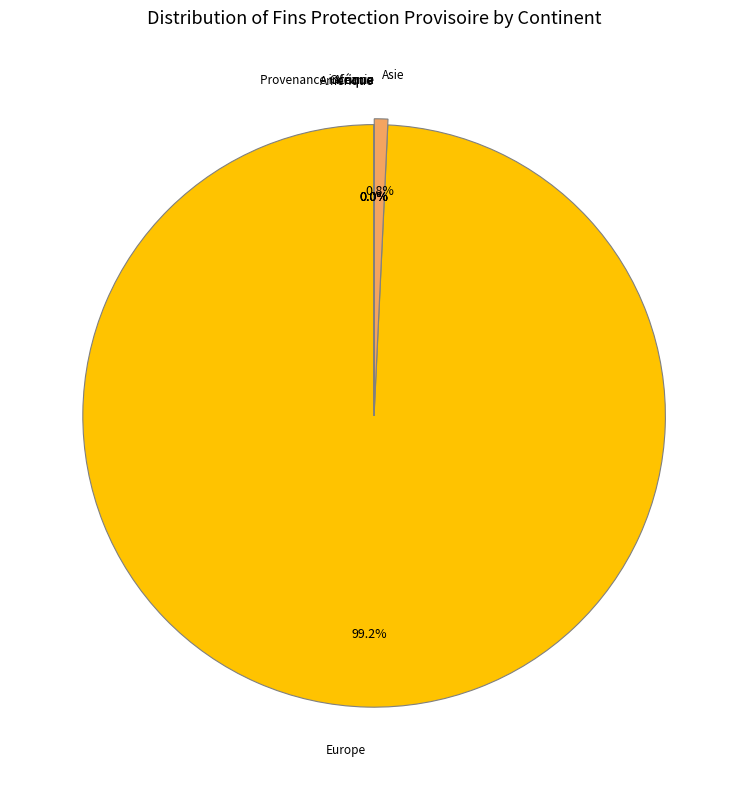

Which category has the biggest portion of the pie?

Europe